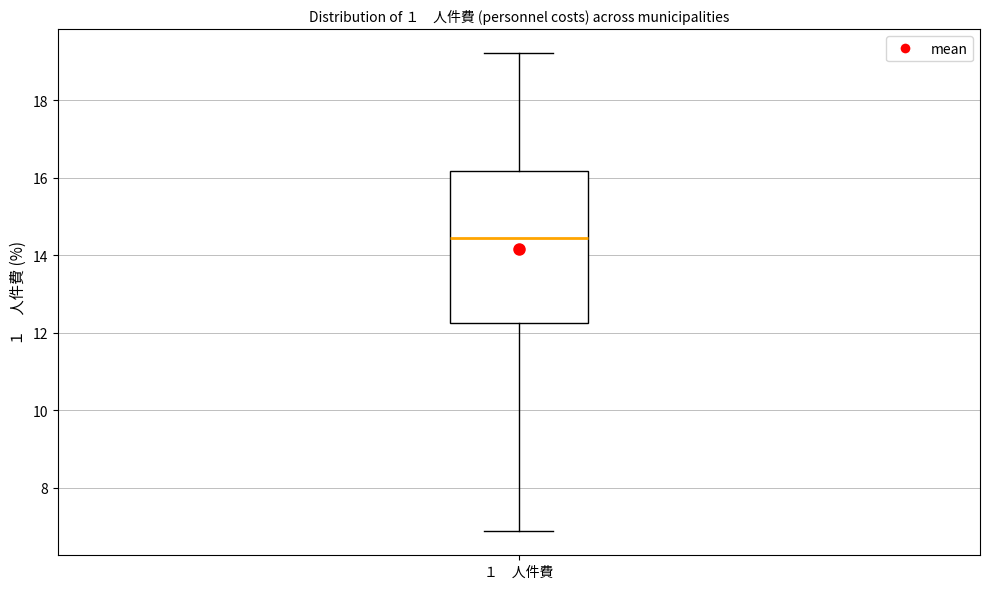

Read this box plot against the y-axis: the position of the median line, the range covered by the box, and the ends of both whiskers. The values are not printed on the chart, so give them approximately, as read against the axis.

median 14.4, box 12.2 to 16.2, whiskers 6.8 to 19.2